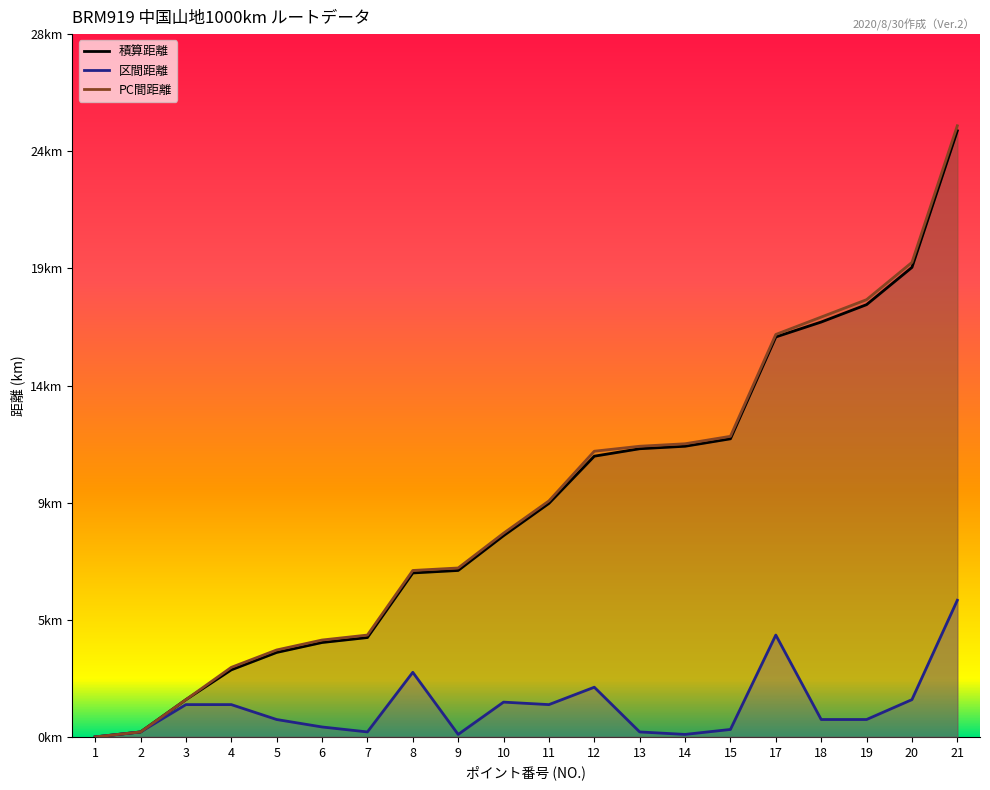

What is the difference between the second highest and minimum values in the 積算距離 series?

18.9